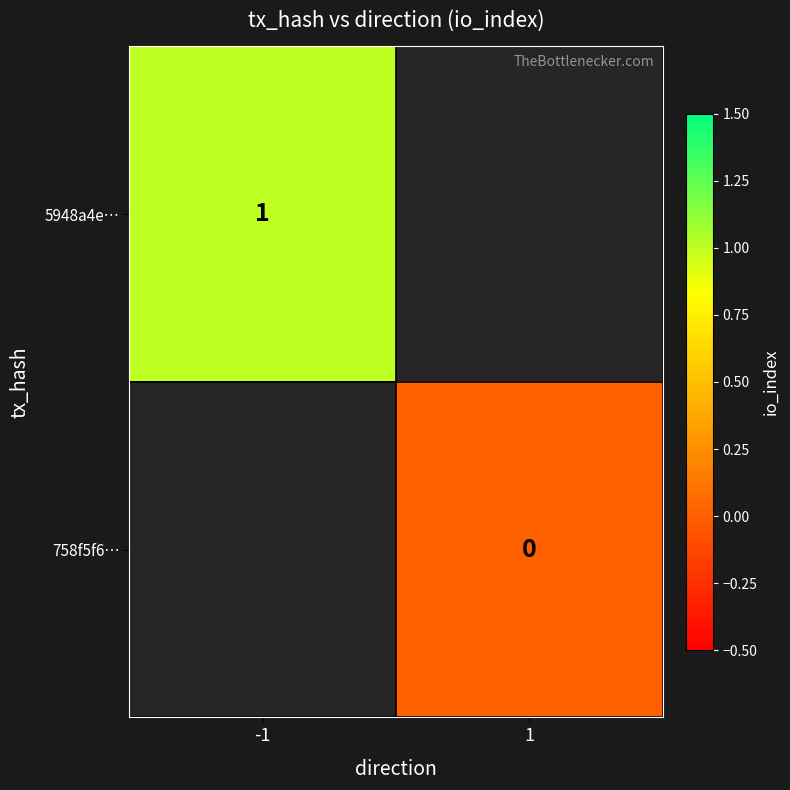

Is it true that 5948a4e… equals 2 at -1?

False